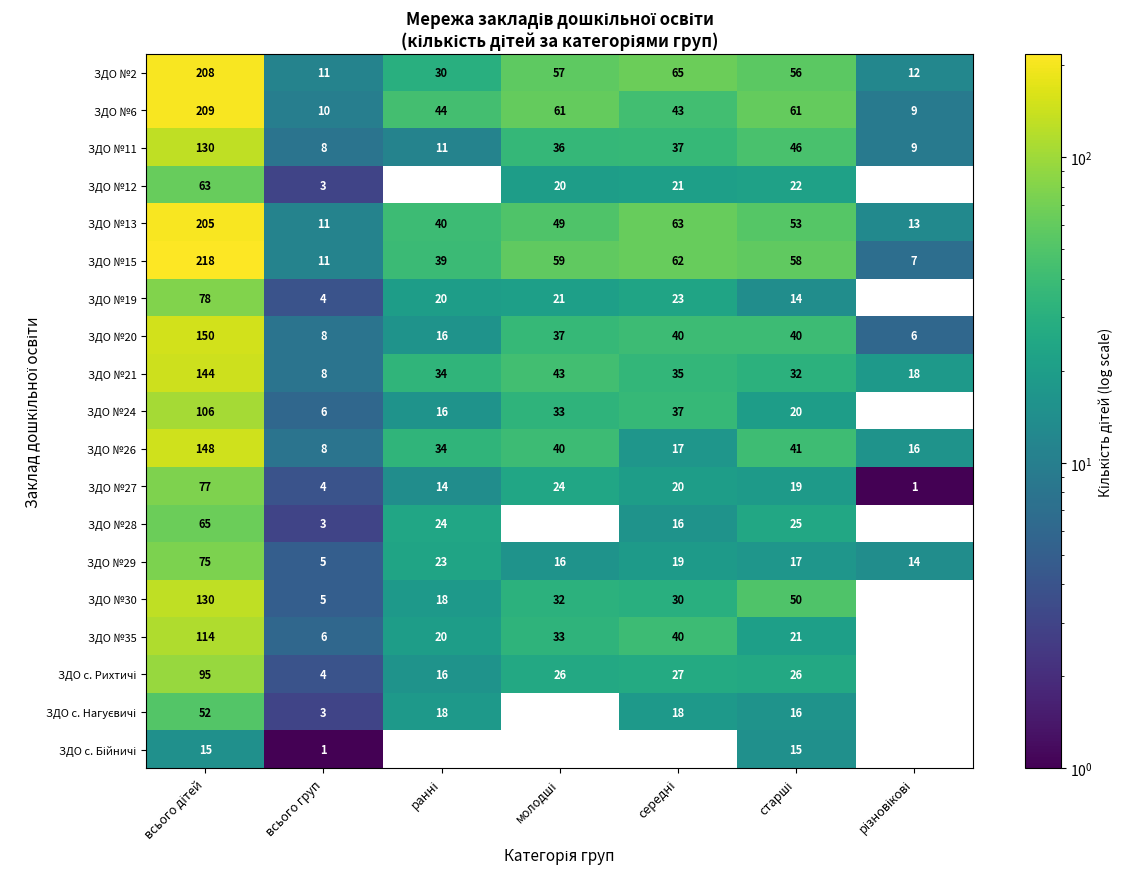

How many data points in ЗДО №15 are less than 58?

3